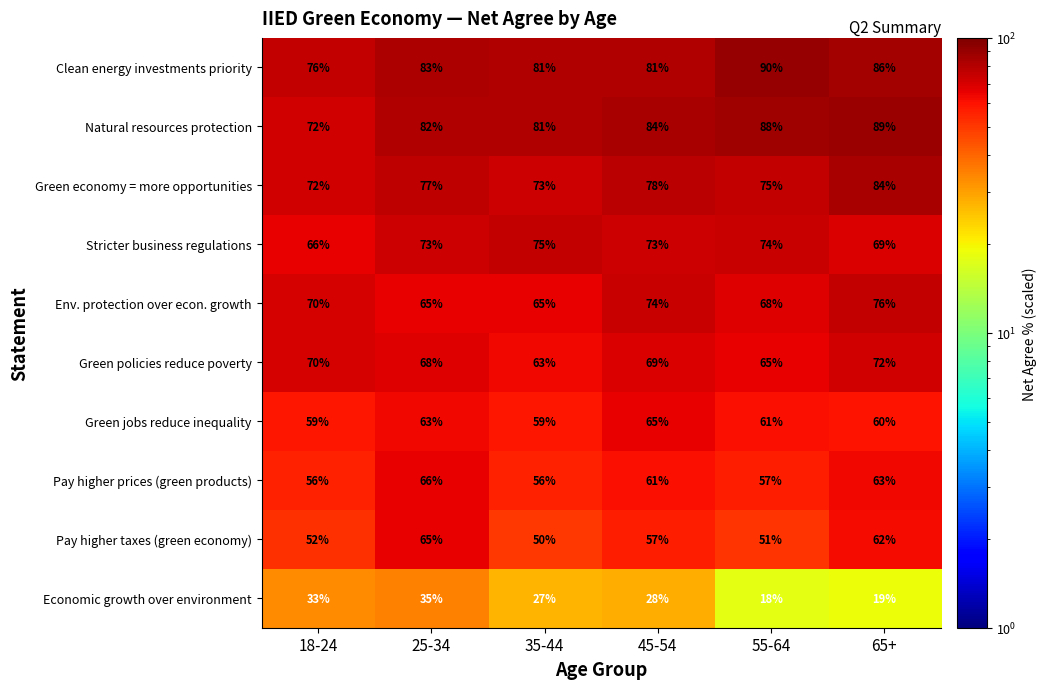

Read the Natural resources protection value at 55-64.

88